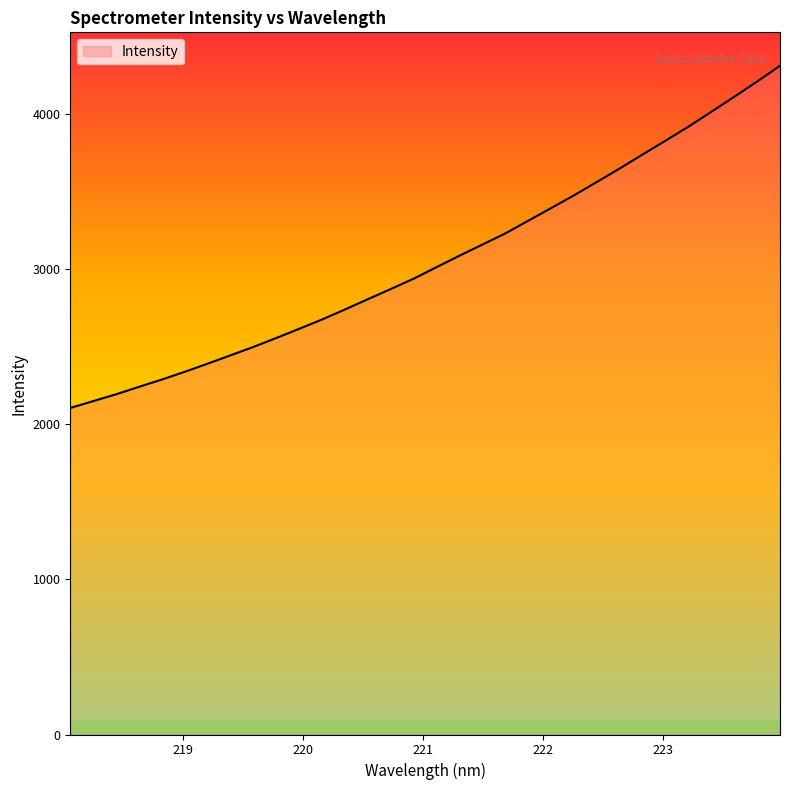

What is the difference between the maximum and minimum values?

2205.1